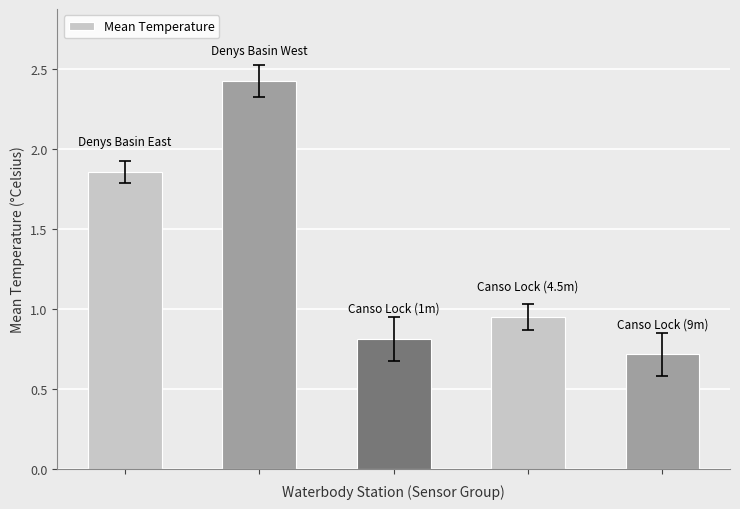

Does the chart contain stacked bars?

No